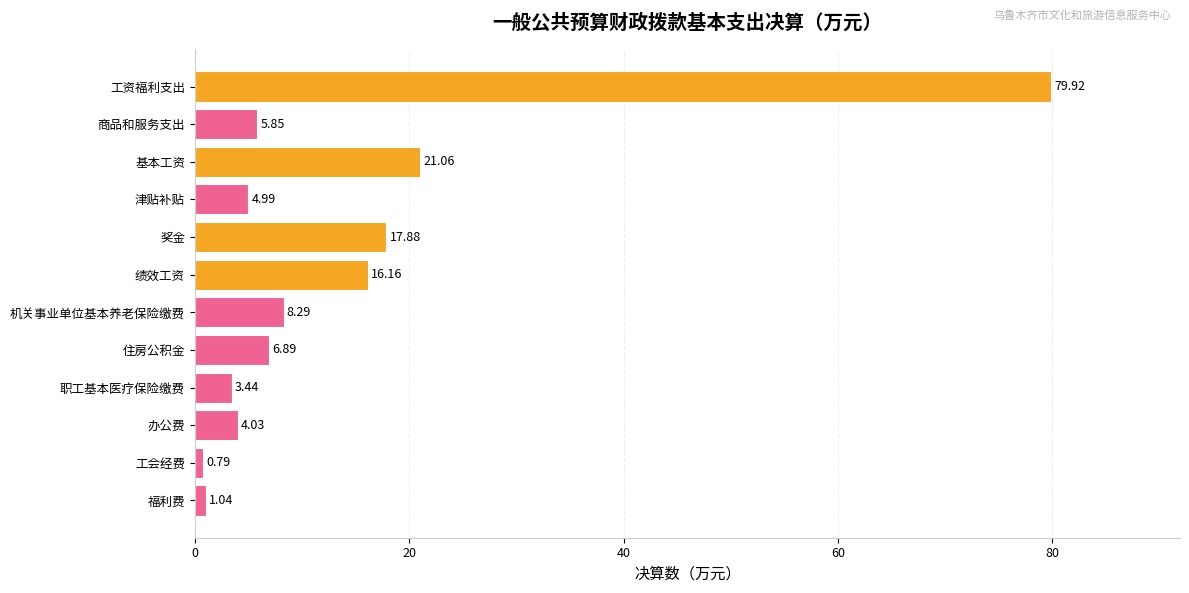

Count the number of categories in the chart.

12